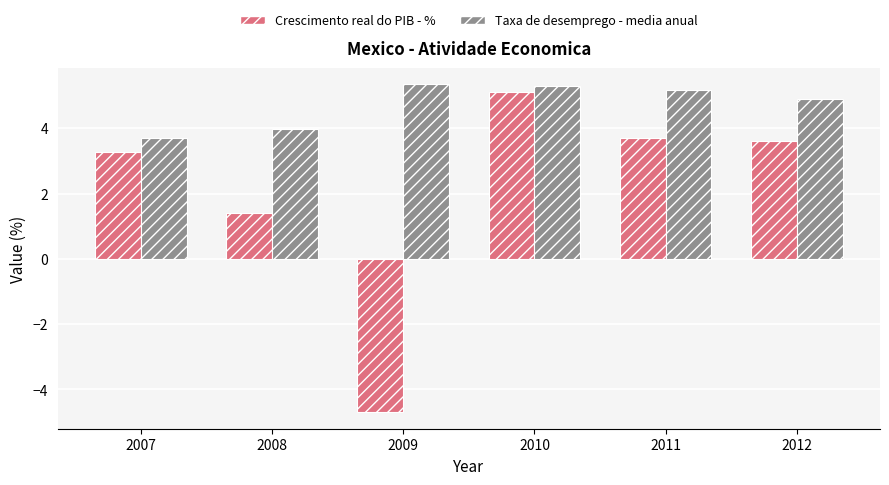

Does the chart contain any negative values?

Yes